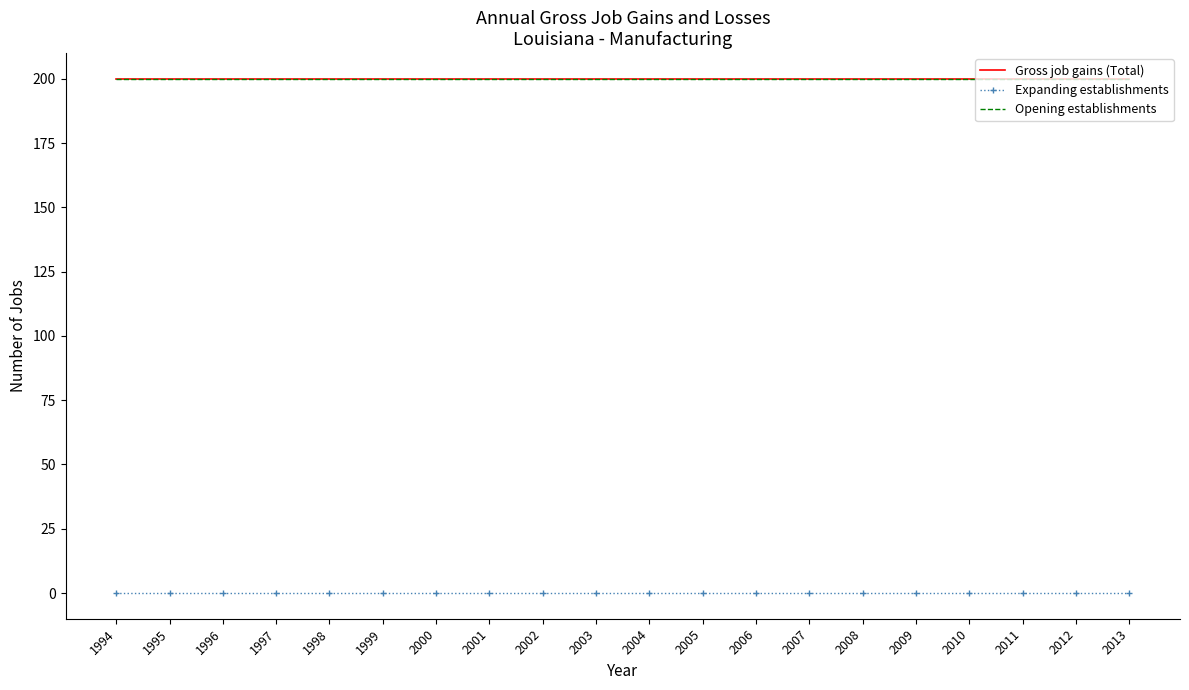

At how many categories does at least one series exceed 196?

20